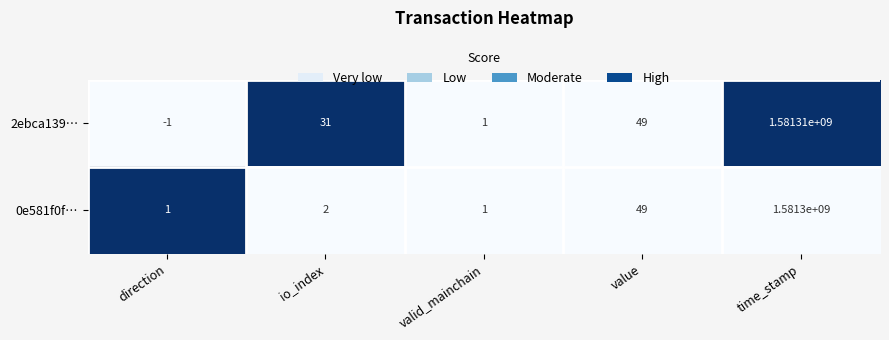

What is the approximate value of 2ebca139… at value, to the nearest 10?

50